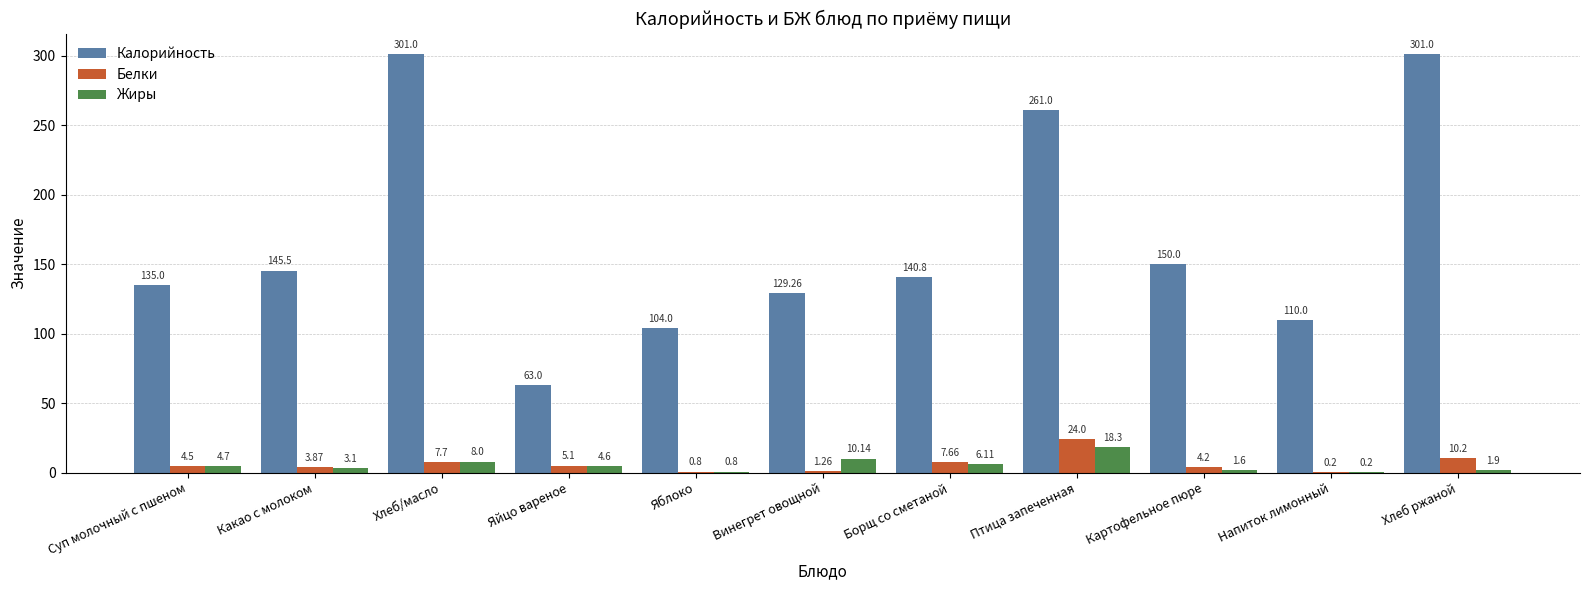

How many distinct data groups are displayed?

3